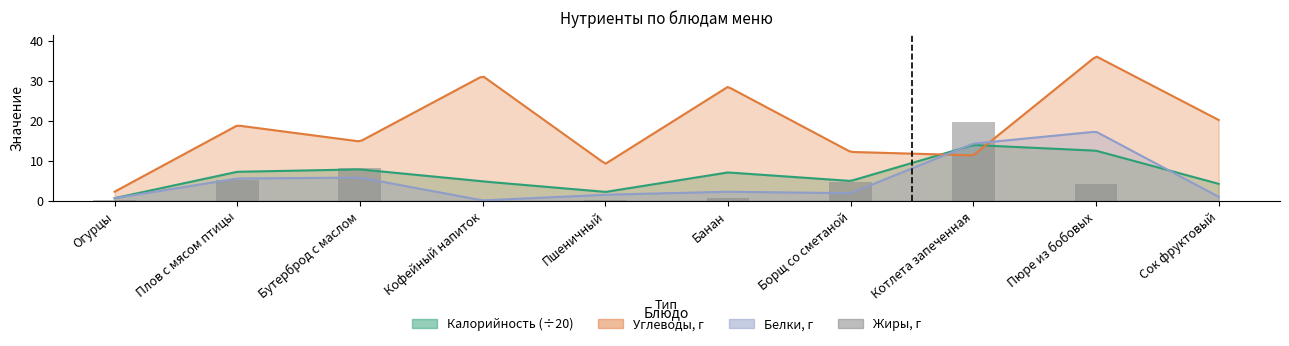

What is the difference between the maximum and minimum values?

19.7